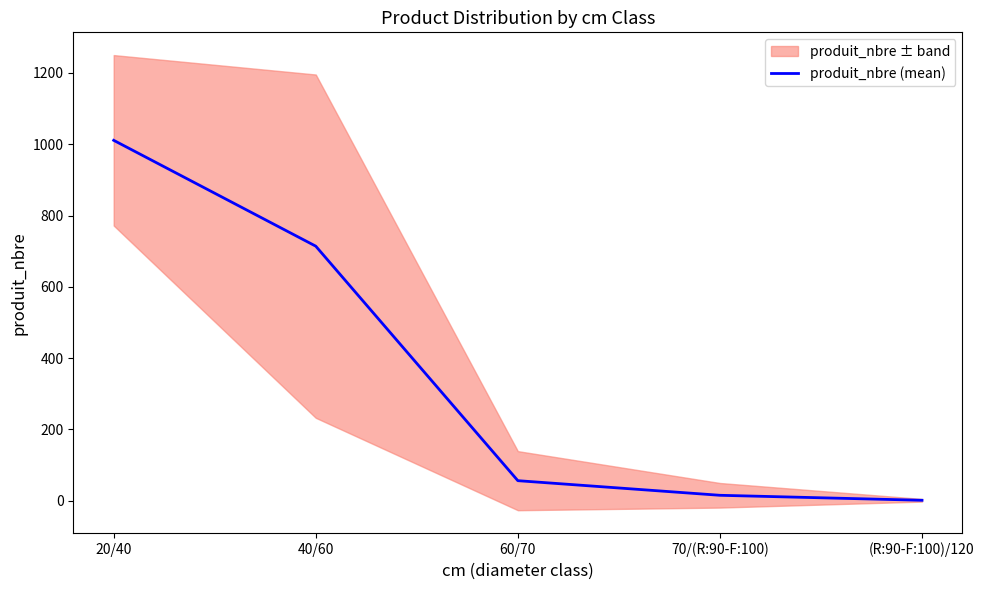

The value at 70/(R:90-F:100) is 15. True or false?

True